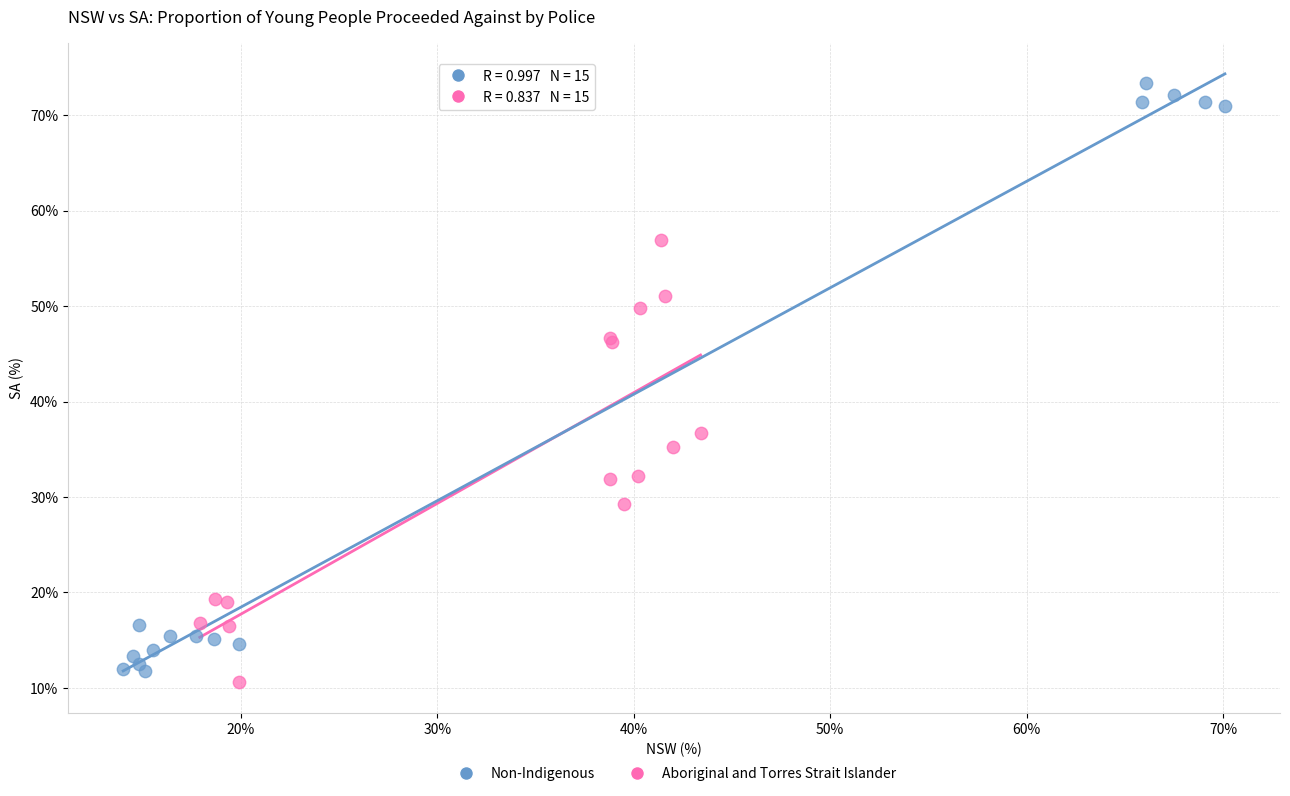

Which series contains the lowest Y value?

Aboriginal and Torres Strait Islander